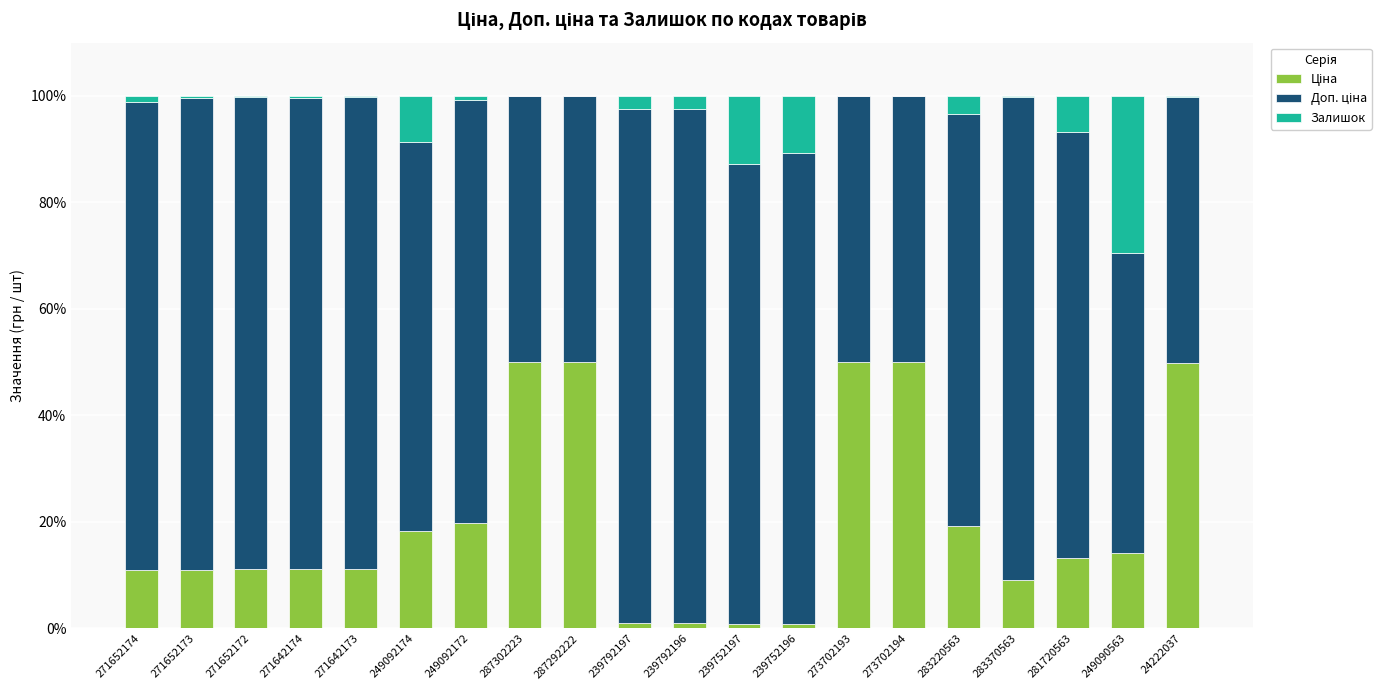

What is the total value across all series at 281720563?

100.0